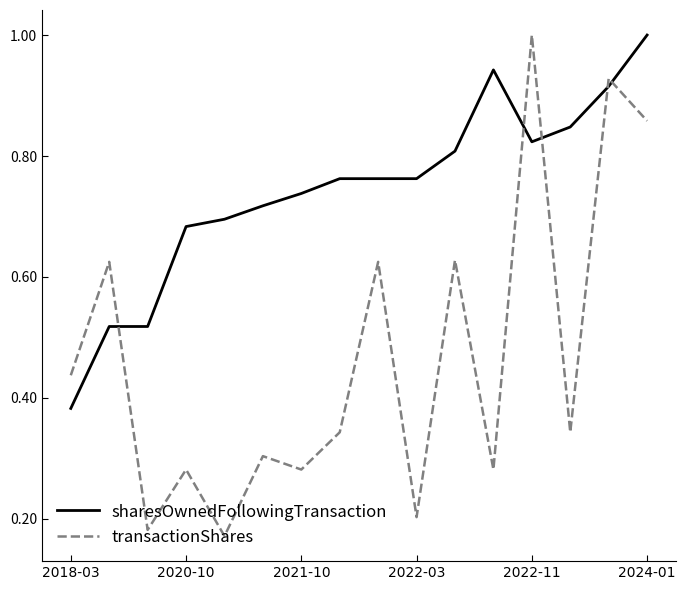

True or false: sharesOwnedFollowingTransaction and transactionShares intersect in this chart.

True